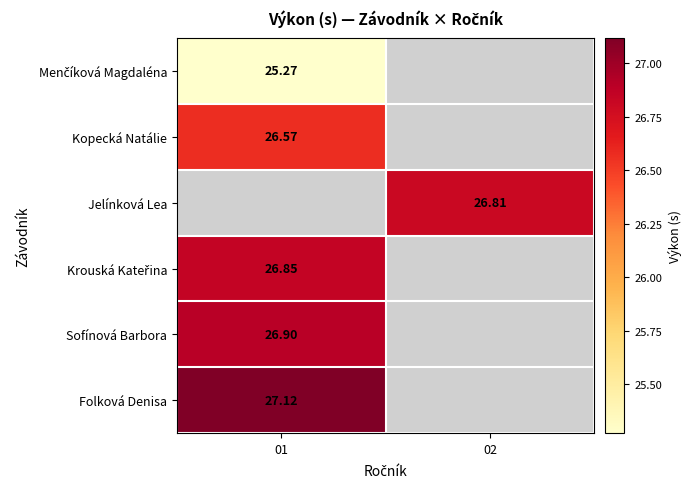

At which label does Sofínová Barbora reach its minimum?

01